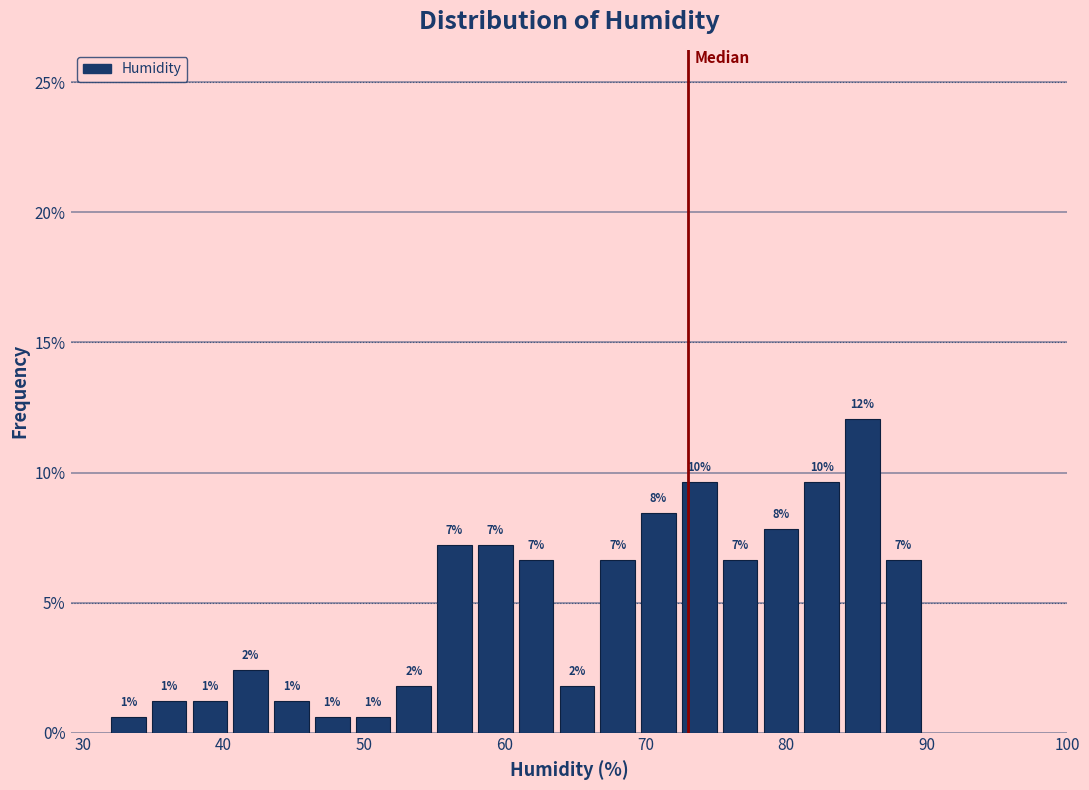

Around what value on the x-axis is the tallest bar? Give the approximate position of its centre, as read against the axis.

85